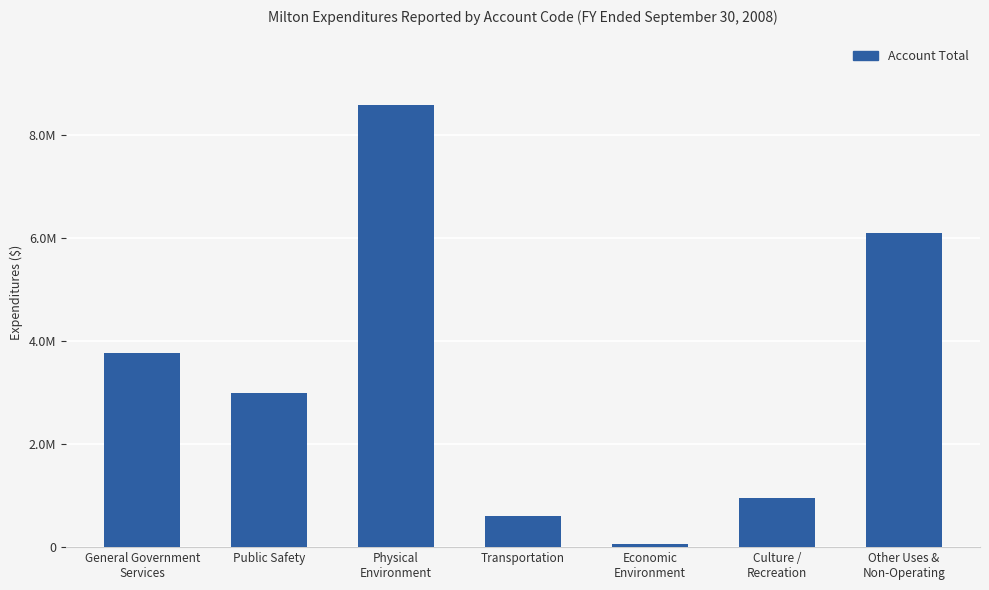

Which label corresponds to the largest value in the chart?

Physical
Environment